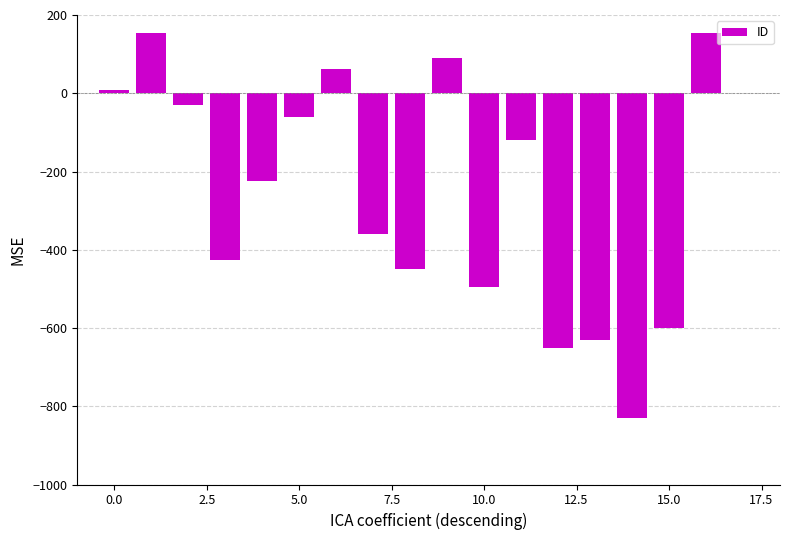

What is the difference between the maximum and minimum values?

985